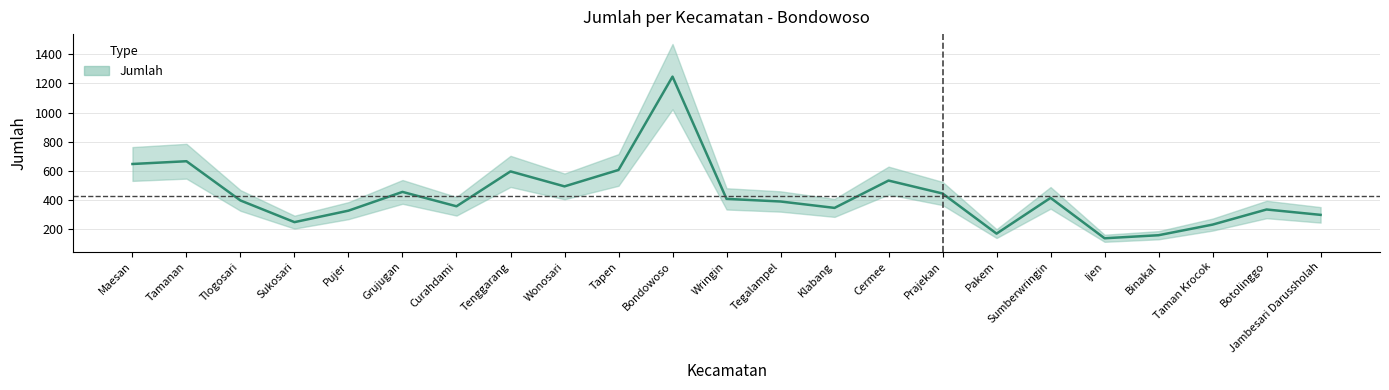

Reading right to left, transcribe all the data shown in this chart.

296	333	229	156	135	413	167	443	532	344	388	406	1247	605	492	595	355	454	325	246	395	665	646